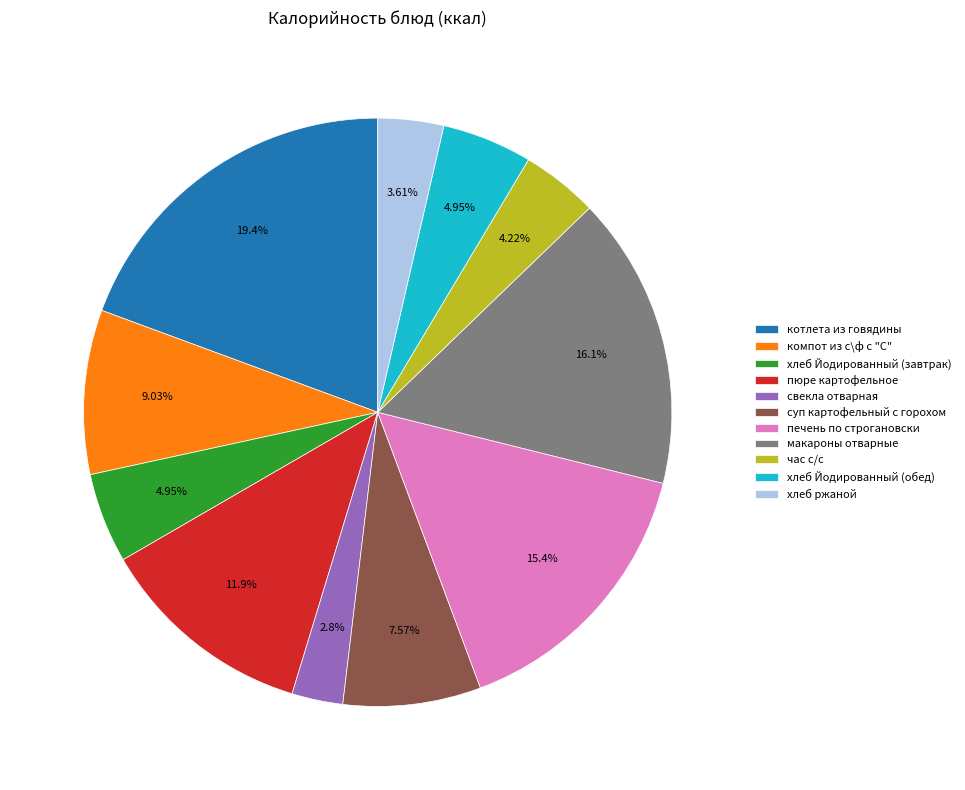

What percentage is the суп картофельный с горохом slice, to the nearest percent?

8%